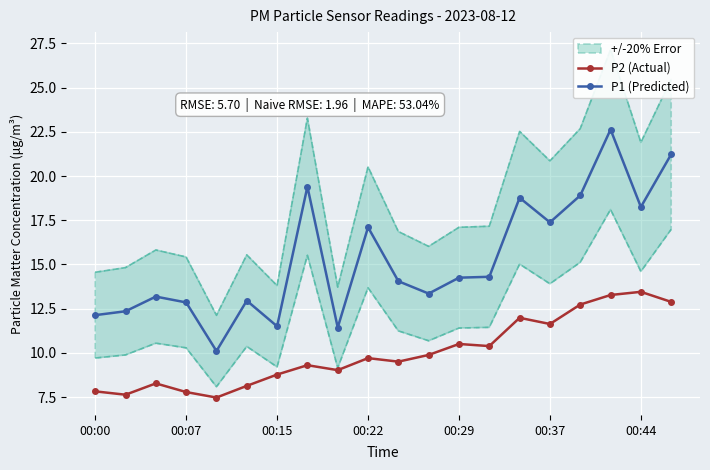

Which category has the highest value in the P1 (Predicted) series?

17